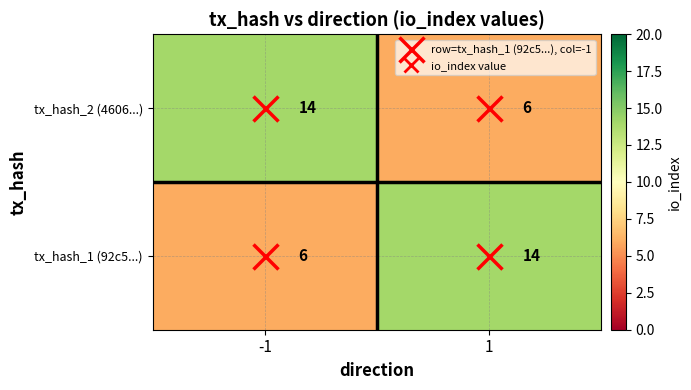

What is the total value across all series at 1?

20